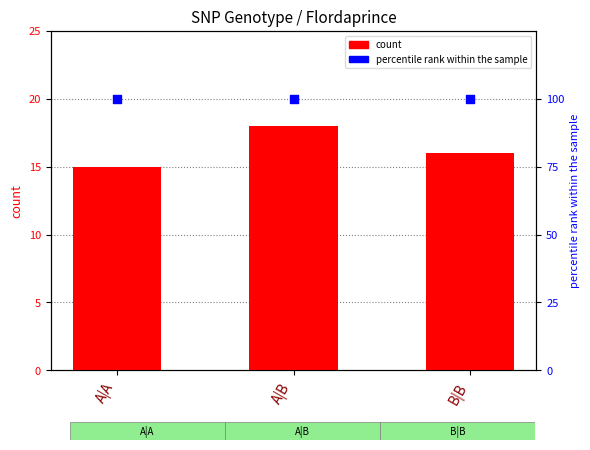

Which series has the largest Y range (max minus min)?

count